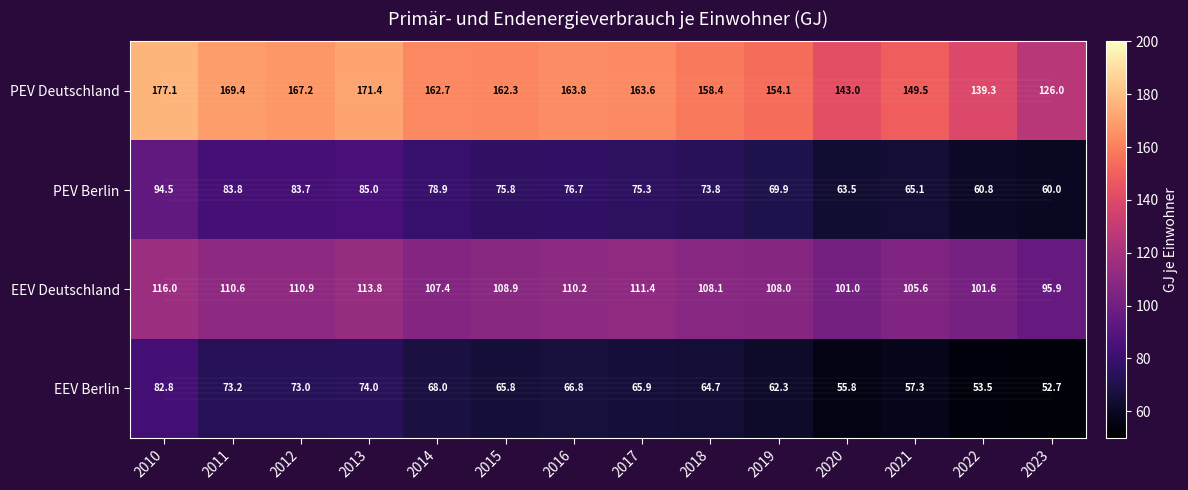

Which series changed the most between 2010 and 2019?

PEV Berlin